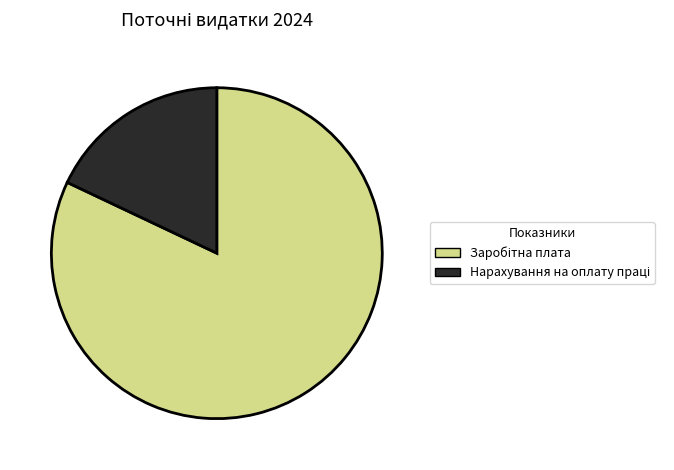

Is there a majority slice in this chart?

Yes